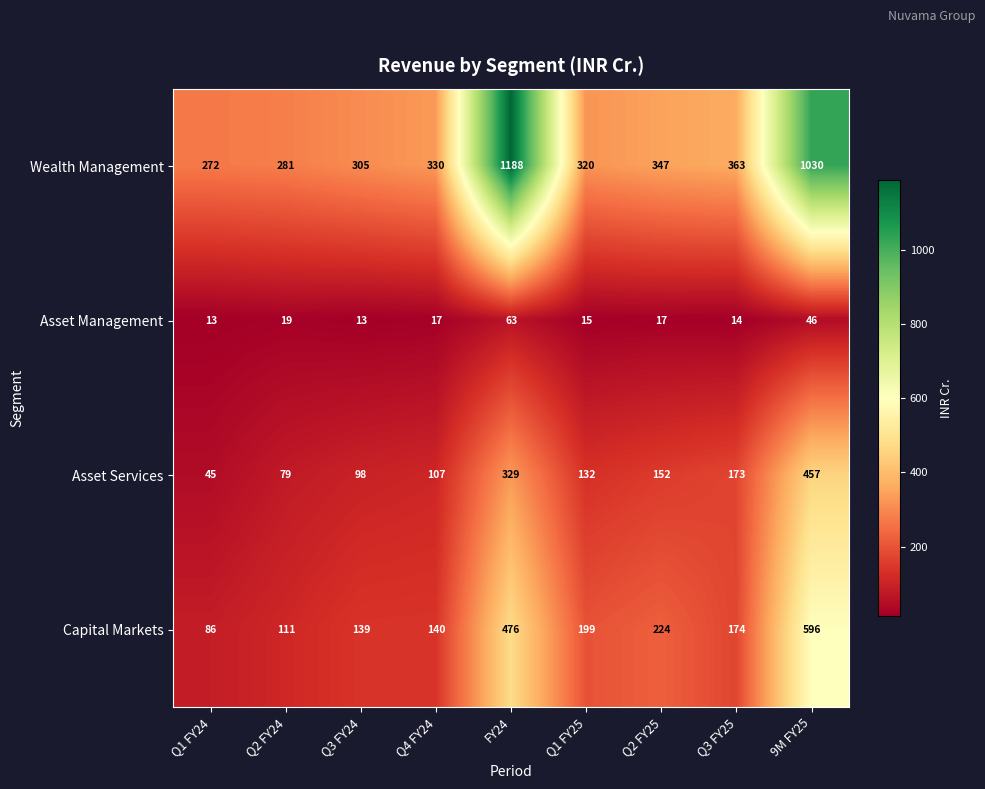

The Capital Markets series shows 596 at 9M FY25. True or false?

True